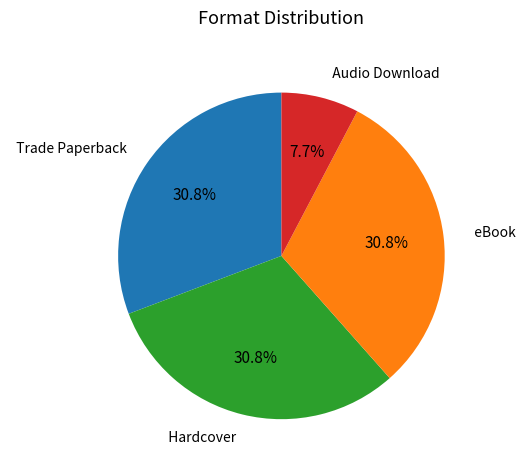

The Audio Download slice represents 8% of the pie. True or false?

True